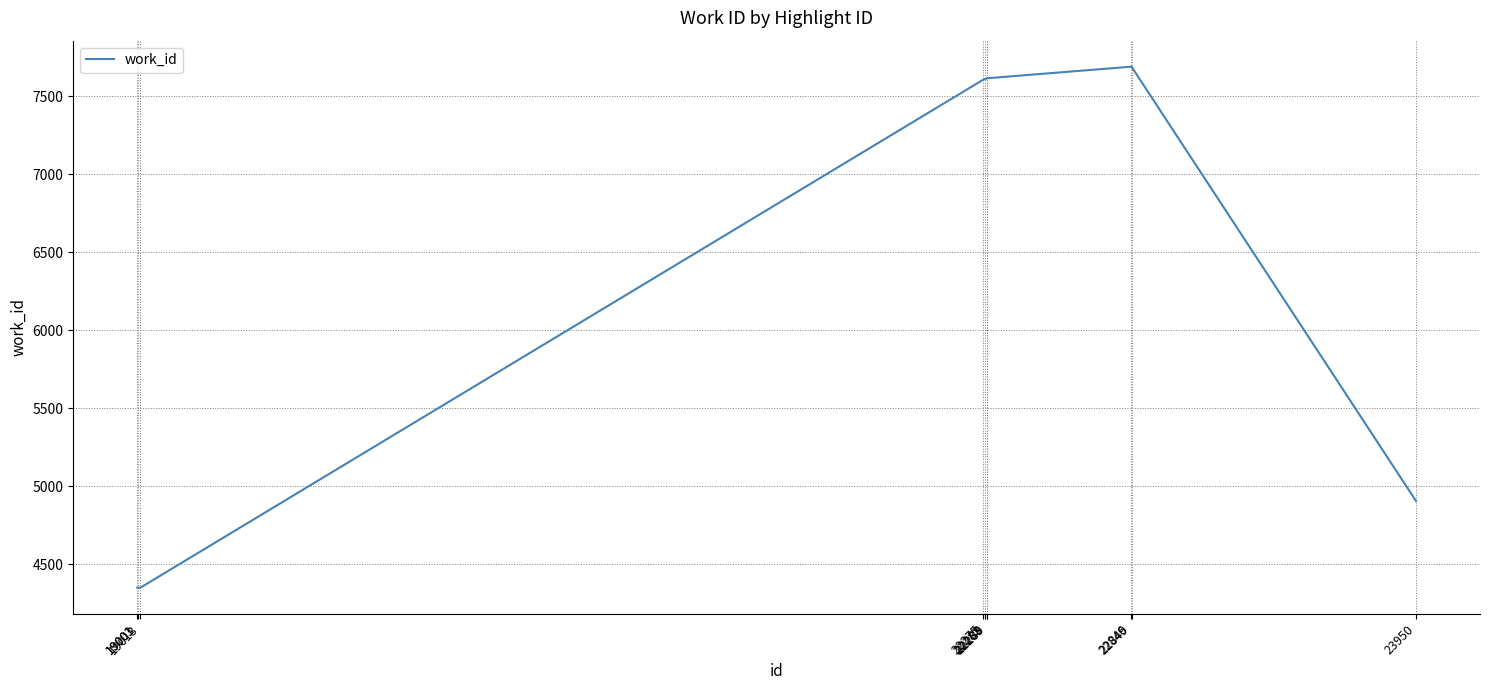

What is the minimum value shown in the chart?

4351